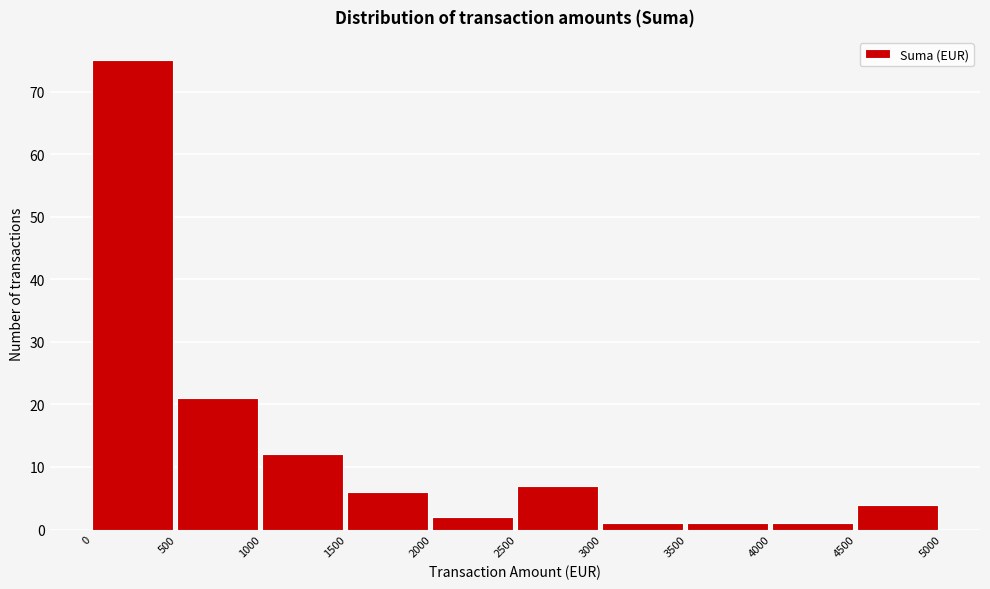

Over which range of the x-axis is the bar tallest?

0 to 500